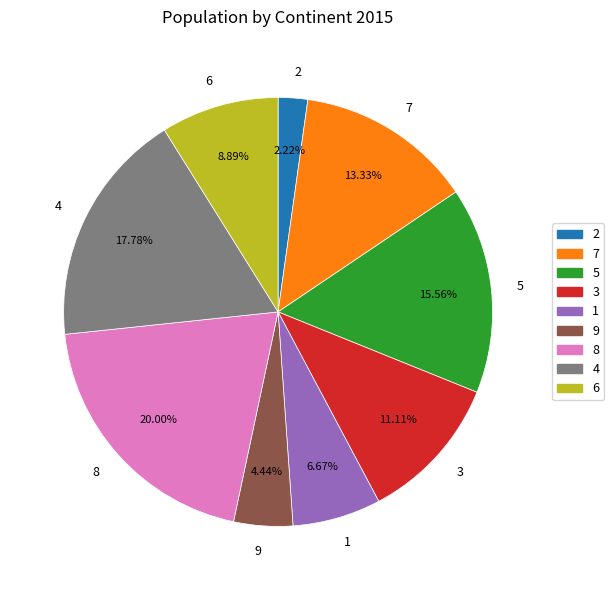

Which has a higher value, 4 or 6?

4